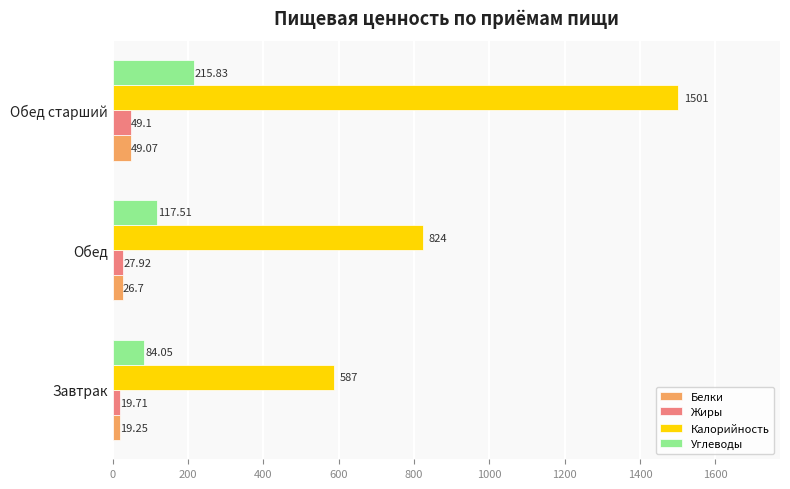

Which series has the largest total across all categories?

Калорийность